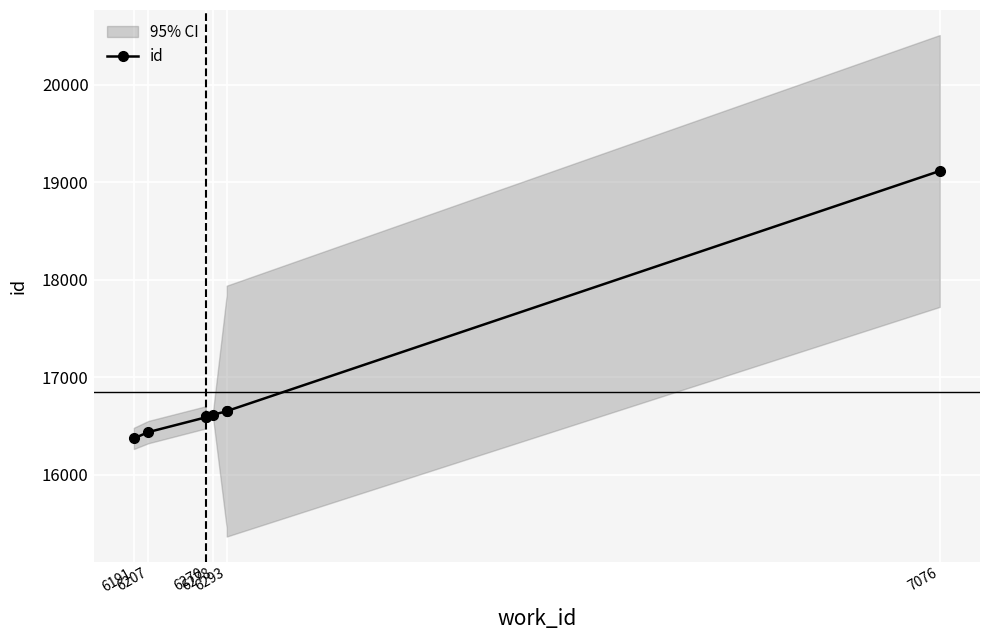

How many values are below 16601?

4